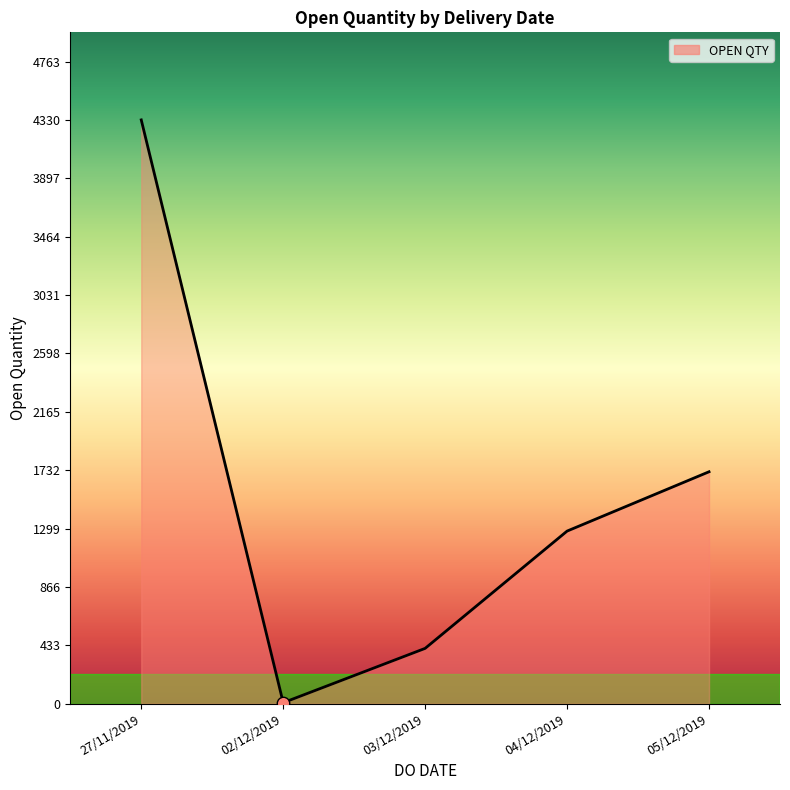

Approximately how many times larger is the value at 27/11/2019 compared to 03/12/2019?

10.6